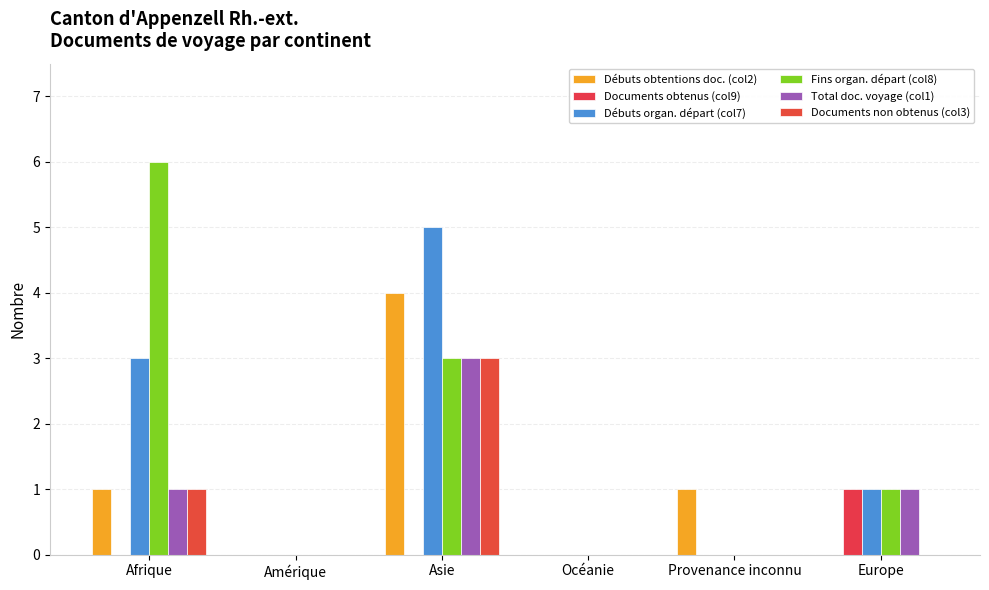

What is the sum of all Débuts obtentions doc. (col2) values?

6